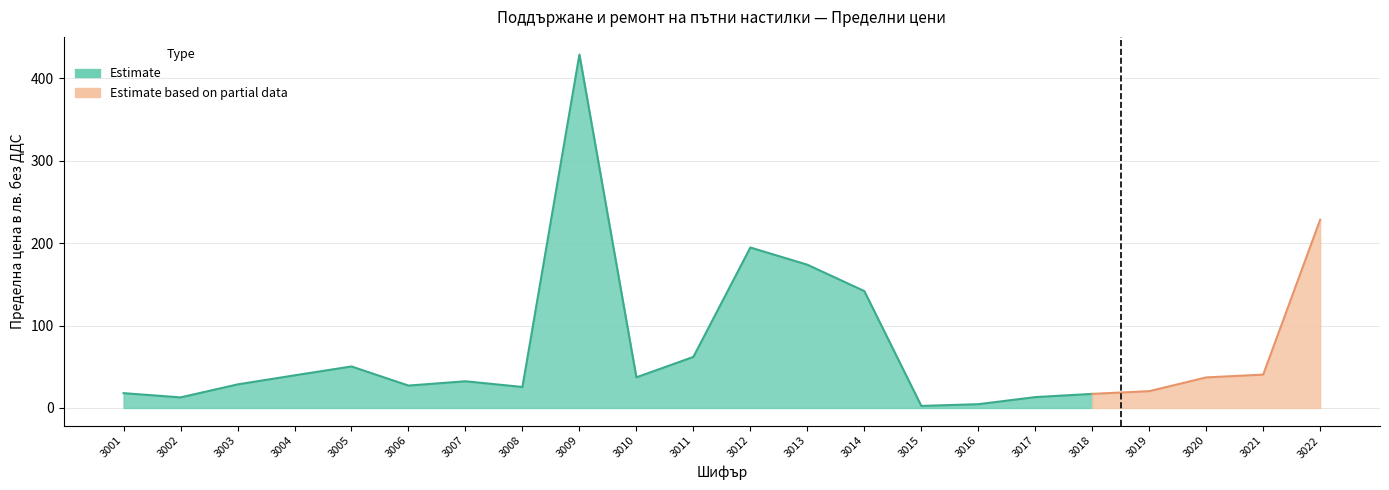

List the labels in order of value, smallest first.

3015, 3016, 3002, 3017, 3018, 3001, 3019, 3008, 3006, 3003, 3007, 3020, 3010, 3004, 3021, 3005, 3011, 3014, 3013, 3012, 3022, 3009